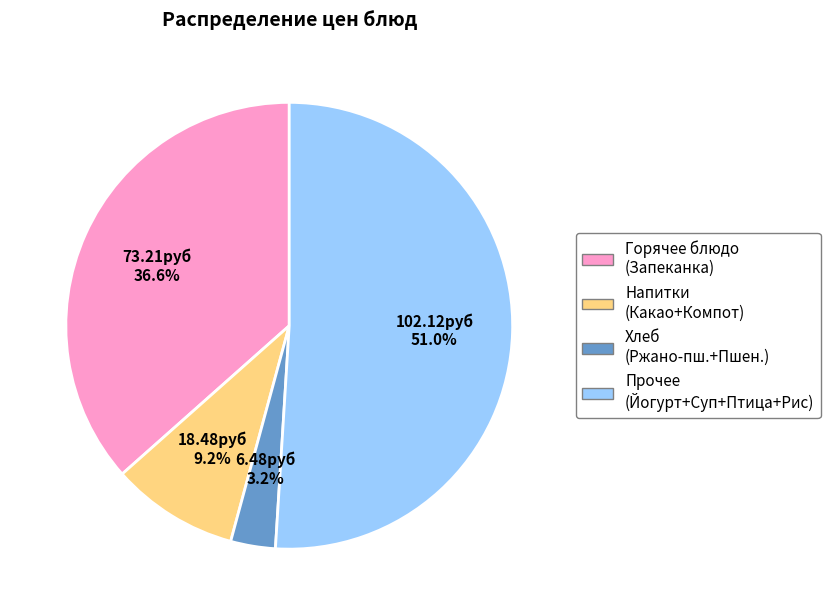

Is there any slice that represents more than half of the pie?

Yes